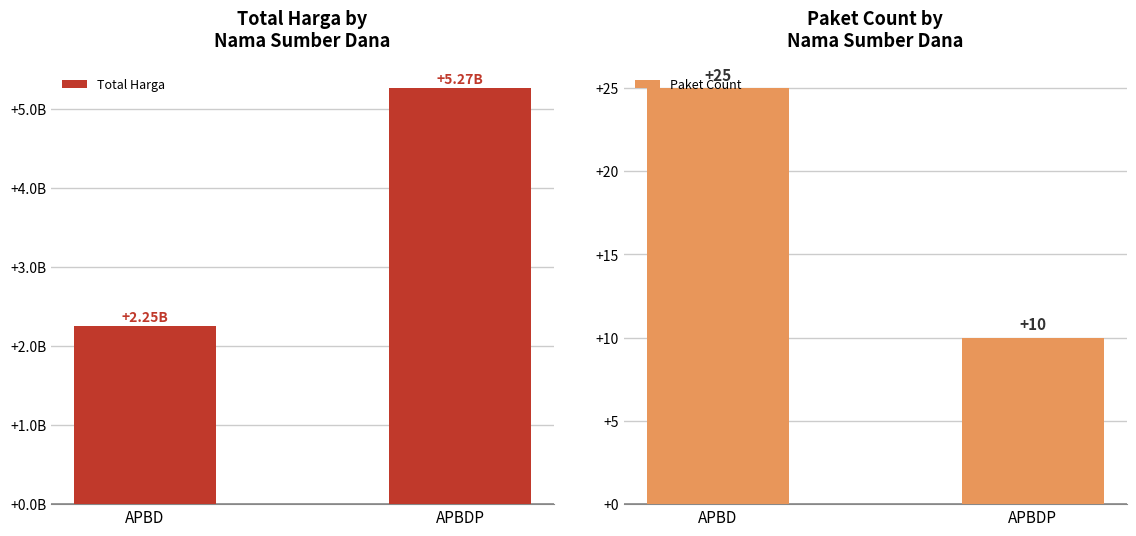

What is the highest value of the Total Harga series?

5266388740